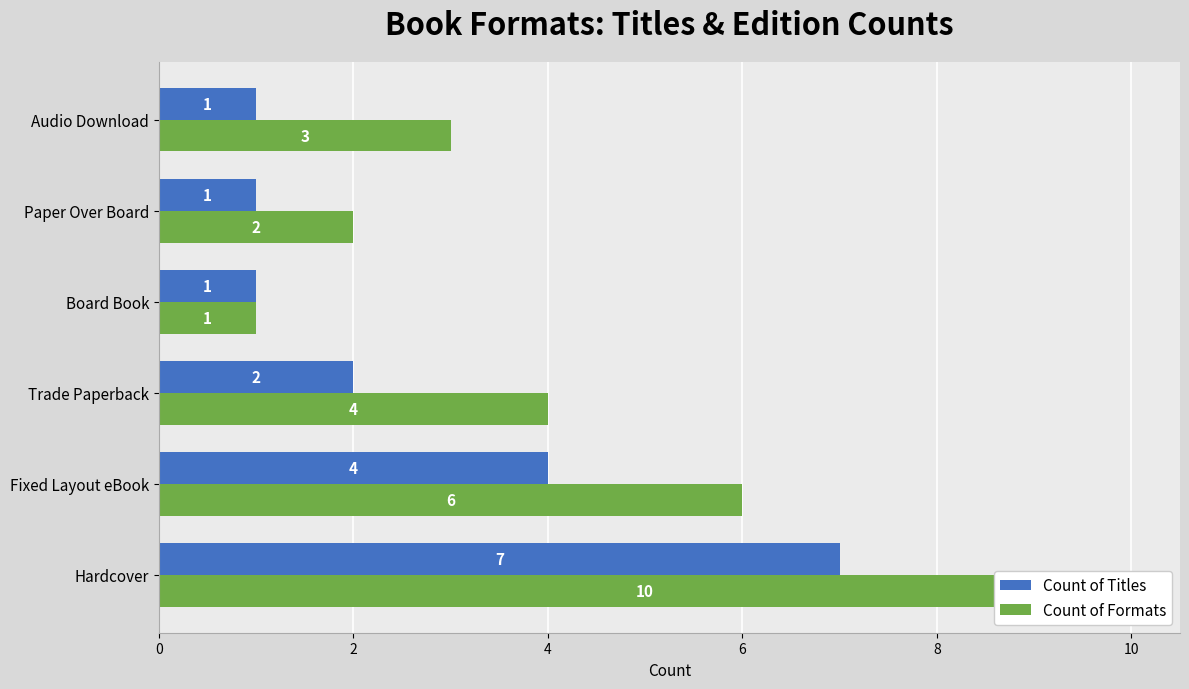

Read the Count of Titles value at Fixed Layout eBook.

4